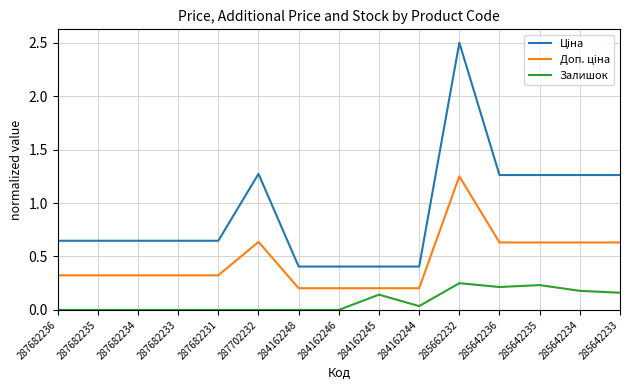

At which category does the chart reach its peak across all series?

285662232